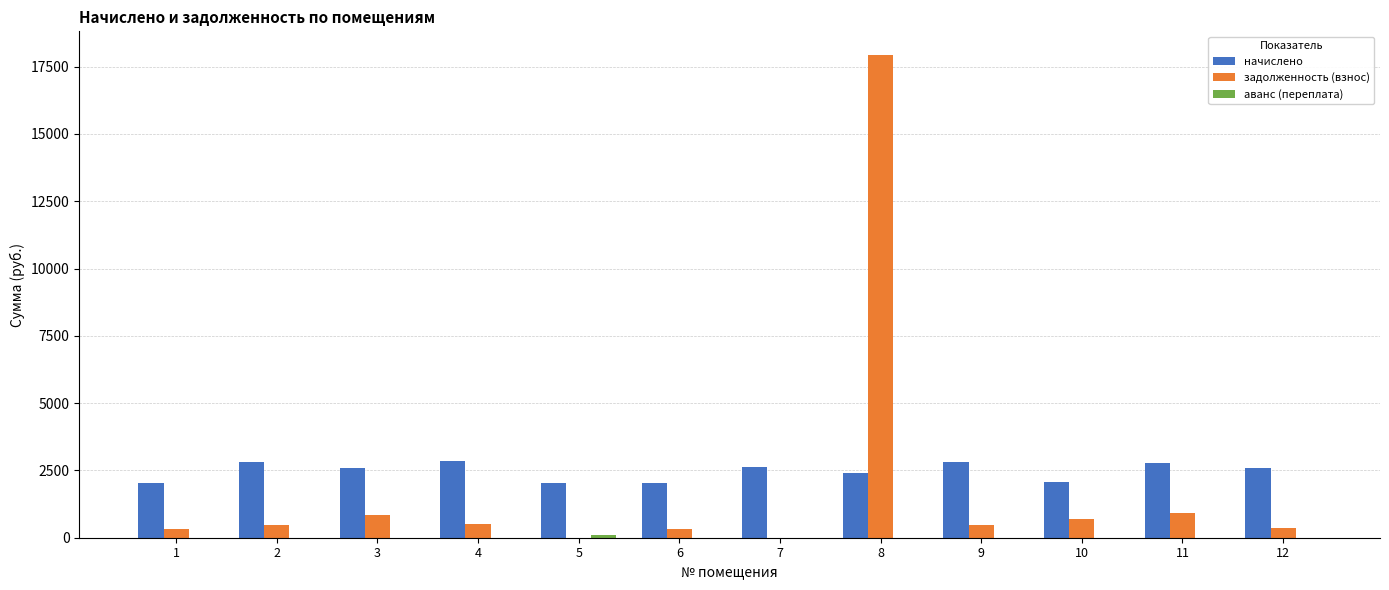

What is the maximum value for начислено?

2838.1